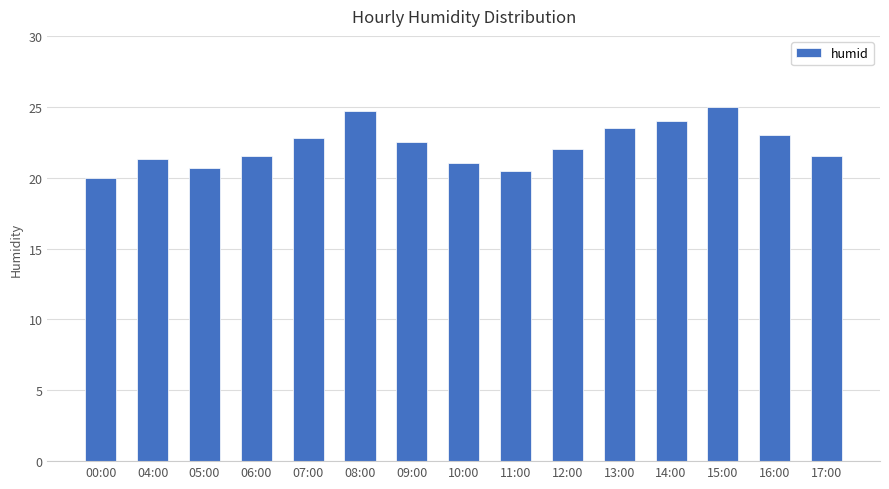

At which label is the value closest to 22?

12:00